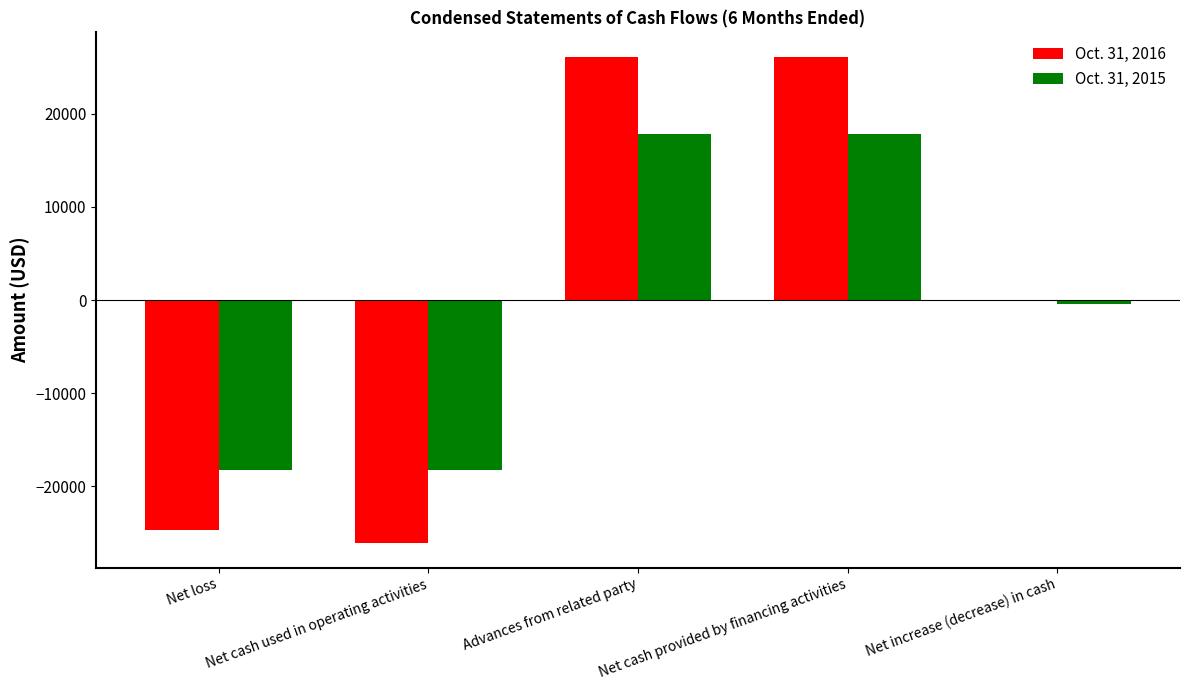

The value of Oct. 31, 2016 at Net loss is -24740. True or false?

True